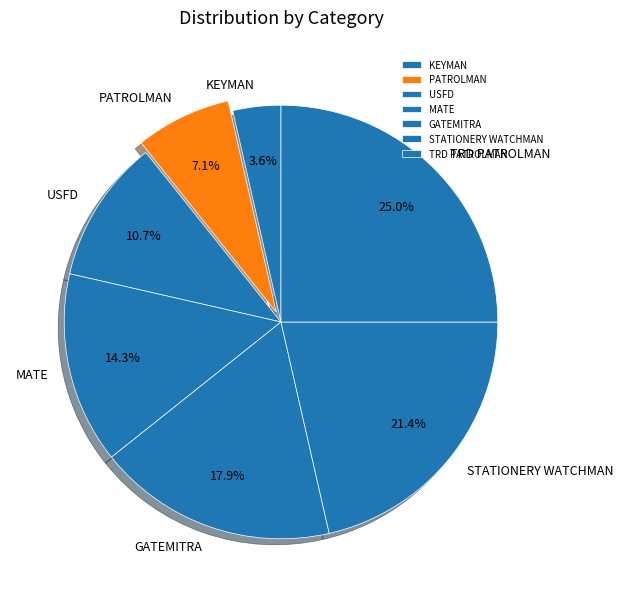

Rank the categories by value from highest to lowest.

TRD PATROLMAN, STATIONERY WATCHMAN, GATEMITRA, MATE, USFD, PATROLMAN, KEYMAN